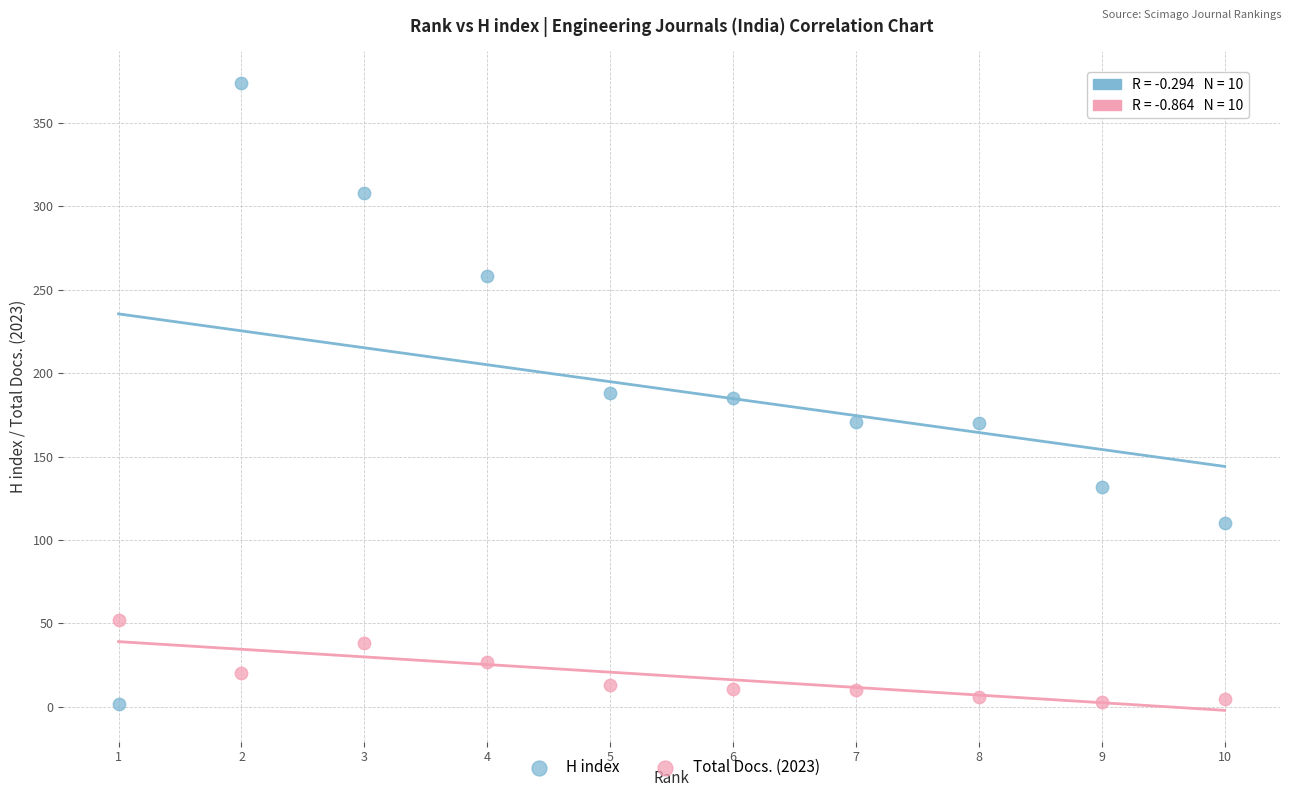

Across all data points, what is the range of Y values (max minus min)?

372